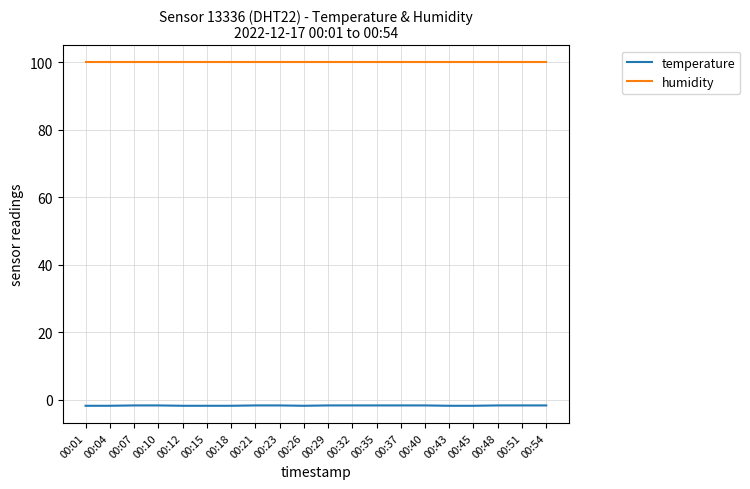

True or false: temperature and humidity cross at least once.

False